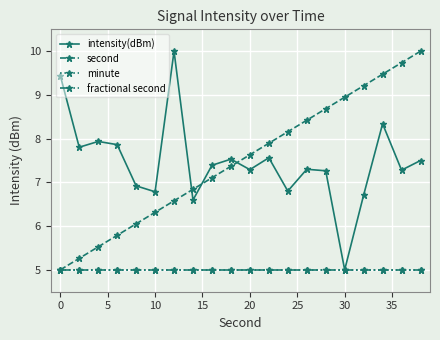

Is this an area chart (filled region under the line)?

No